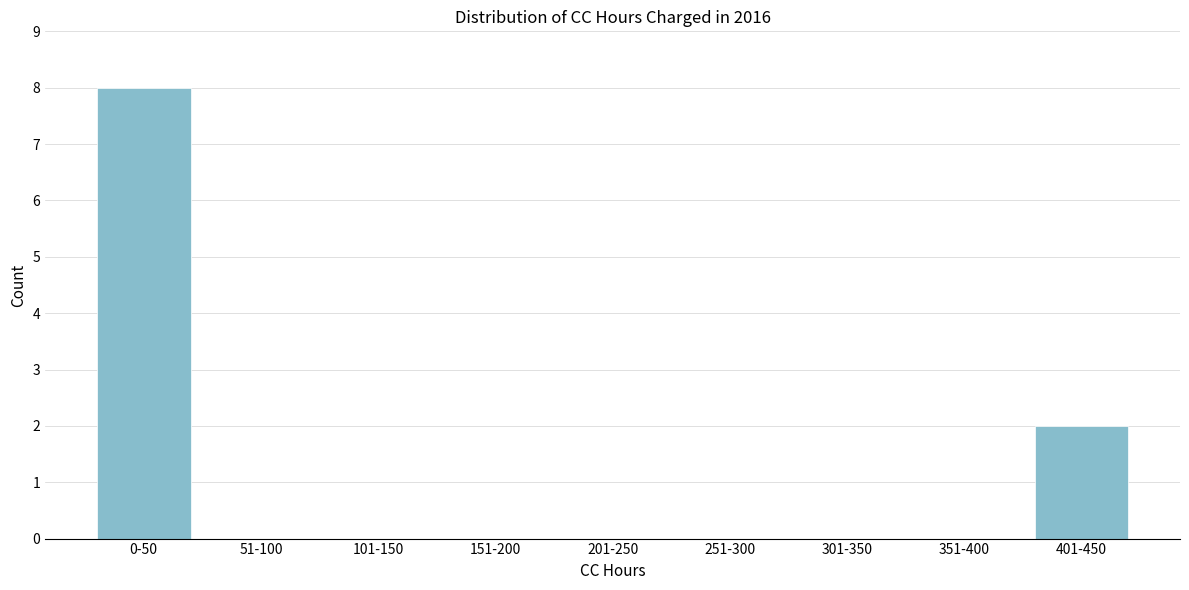

Reading left to right, list all the values displayed in this chart.

0-50=8	51-100=0	101-150=0	151-200=0	201-250=0	251-300=0	301-350=0	351-400=0	401-450=2